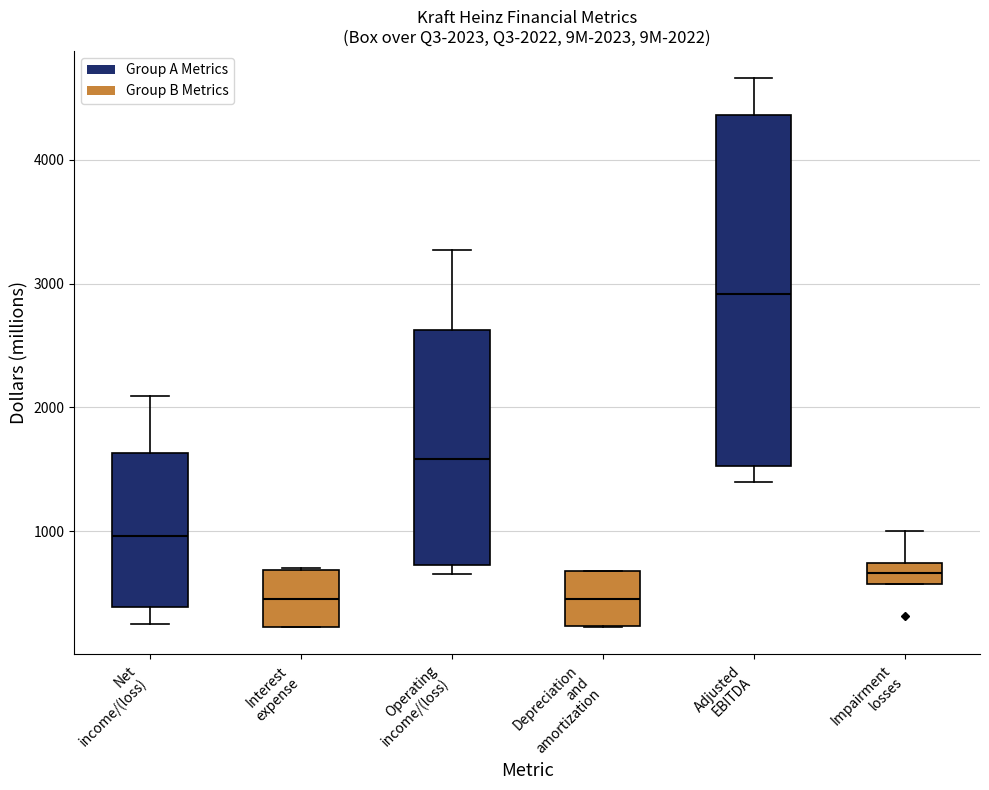

Which box has the highest median line?

Adjusted EBITDA